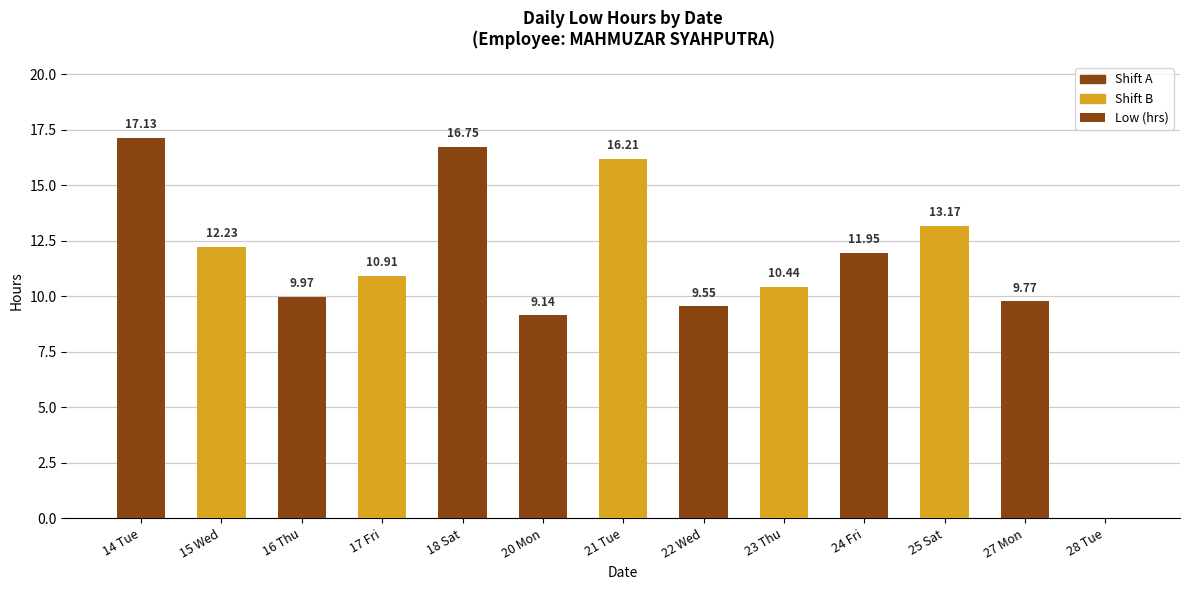

True or false: the data shows 17.1 at 14 Tue.

True